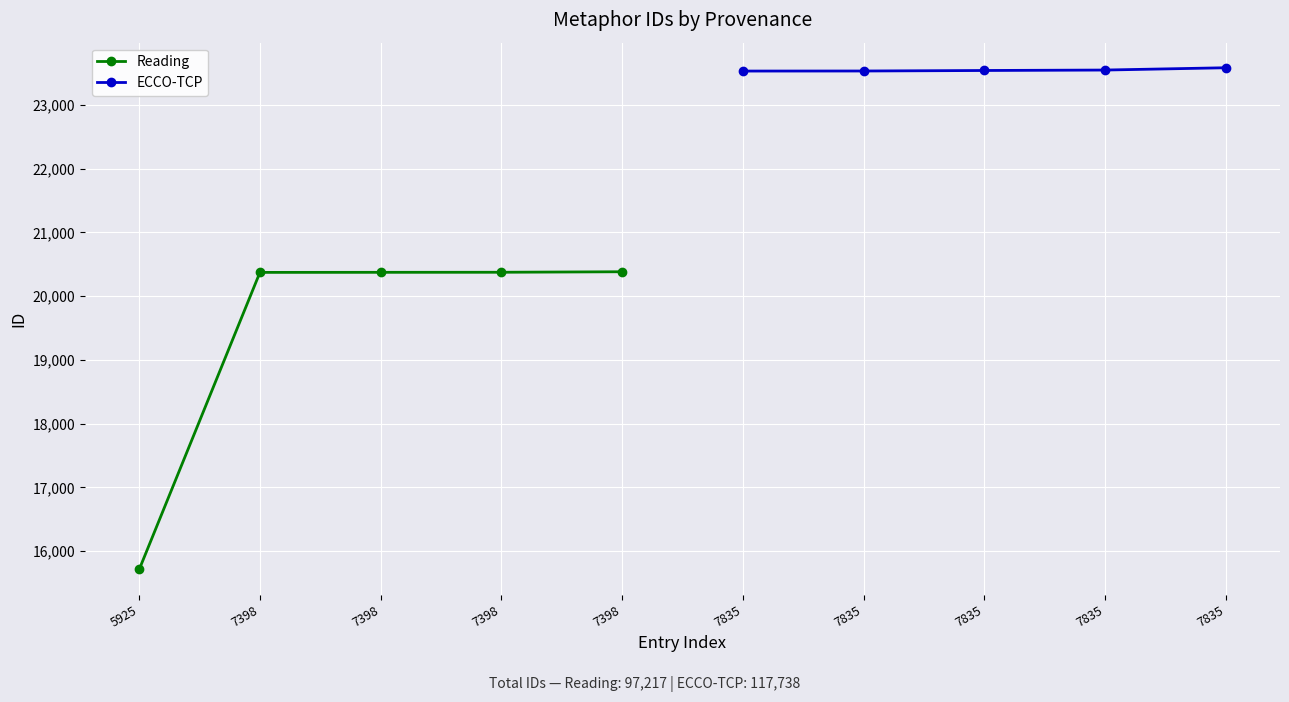

True or false: Reading and ECCO-TCP cross at least once.

False